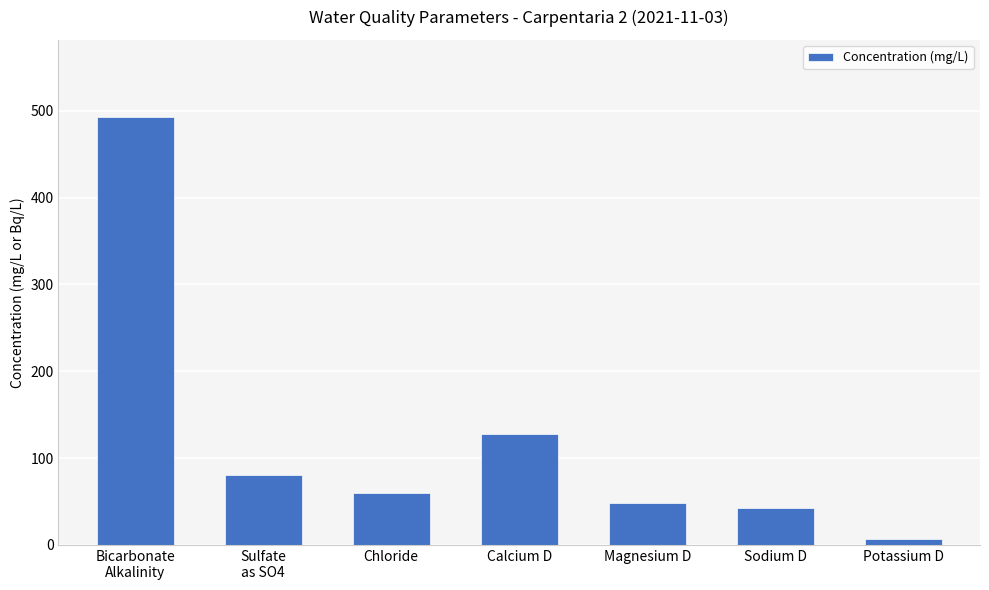

What is the greatest value displayed?

493